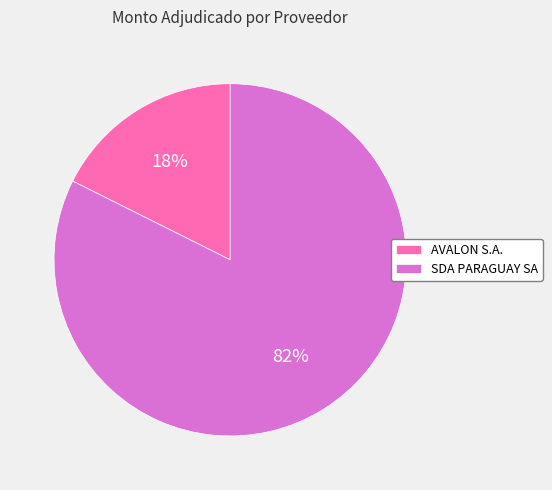

Which category has the biggest portion of the pie?

SDA PARAGUAY SA